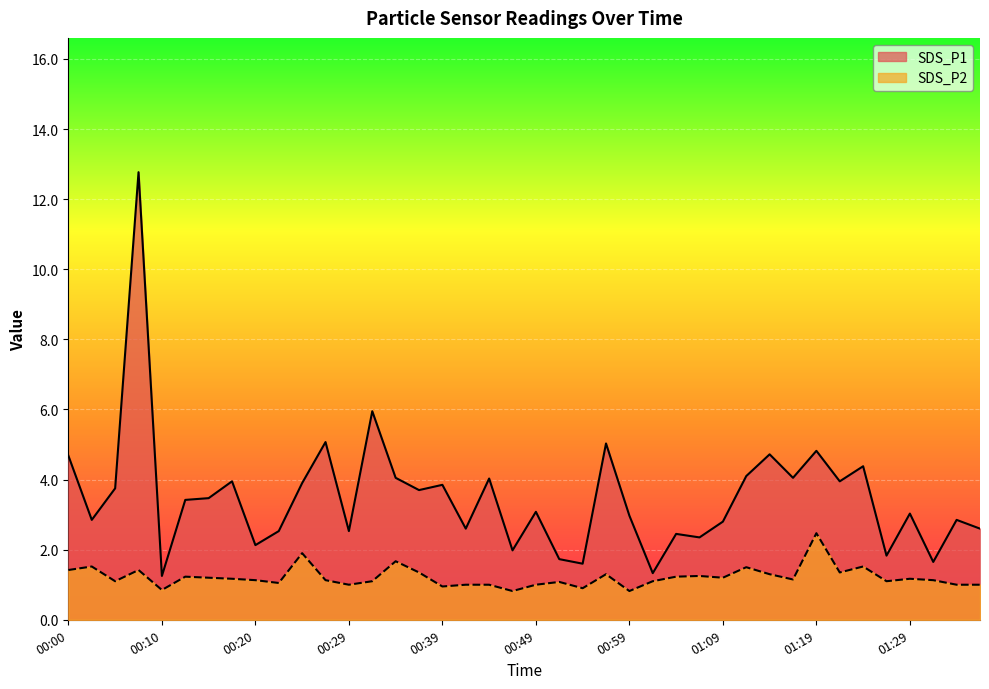

Reading left to right, list all the values displayed in this chart.

SDS_P1: 00:00=4.7	00:03=2.9	00:05=3.8	00:07=12.8	00:10=1.2	00:12=3.4	00:15=3.5	00:17=4.0	00:20=2.1	00:22=2.5	00:25=3.9	00:27=5.1	00:29=2.5	00:32=6.0	00:34=4.0	00:37=3.7	00:39=3.9	00:42=2.6	00:44=4.0	00:47=2.0	00:49=3.1	00:51=1.7	00:54=1.6	00:56=5.0	00:59=3.0	01:01=1.3	01:04=2.5	01:06=2.4	01:09=2.8	01:11=4.1	01:14=4.7	01:16=4.0	01:19=4.8	01:22=4.0	01:24=4.4	01:26=1.8	01:29=3.0	01:31=1.6	01:34=2.9	01:36=2.6
SDS_P2: 00:00=1.4	00:03=1.5	00:05=1.1	00:07=1.4	00:10=0.8	00:12=1.2	00:15=1.2	00:17=1.2	00:20=1.1	00:22=1.1	00:25=1.9	00:27=1.1	00:29=1.0	00:32=1.1	00:34=1.7	00:37=1.4	00:39=0.9	00:42=1.0	00:44=1.0	00:47=0.8	00:49=1.0	00:51=1.1	00:54=0.9	00:56=1.3	00:59=0.8	01:01=1.1	01:04=1.2	01:06=1.2	01:09=1.2	01:11=1.5	01:14=1.3	01:16=1.1	01:19=2.5	01:22=1.4	01:24=1.5	01:26=1.1	01:29=1.2	01:31=1.1	01:34=1.0	01:36=1.0